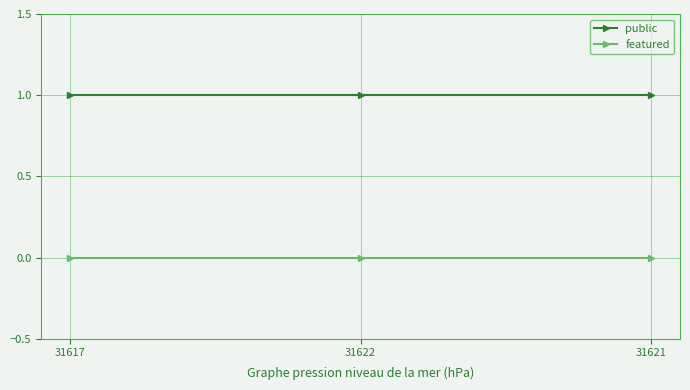

True or false: public has a value of 0 at 31622.

False